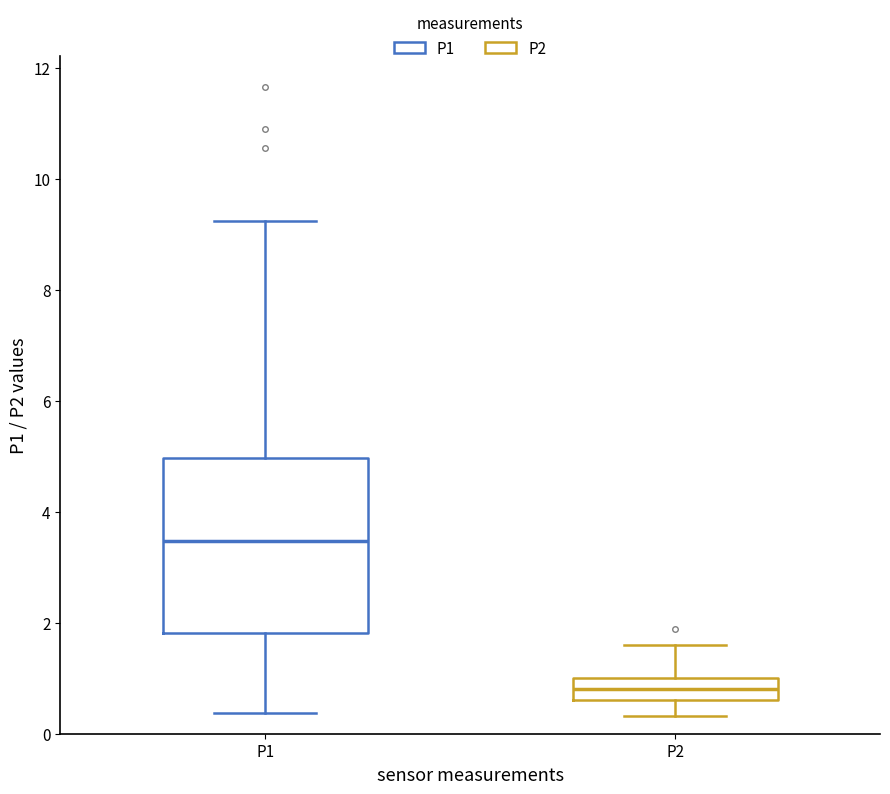

Comparing the boxes themselves (not the whiskers), which one is the tallest?

P1